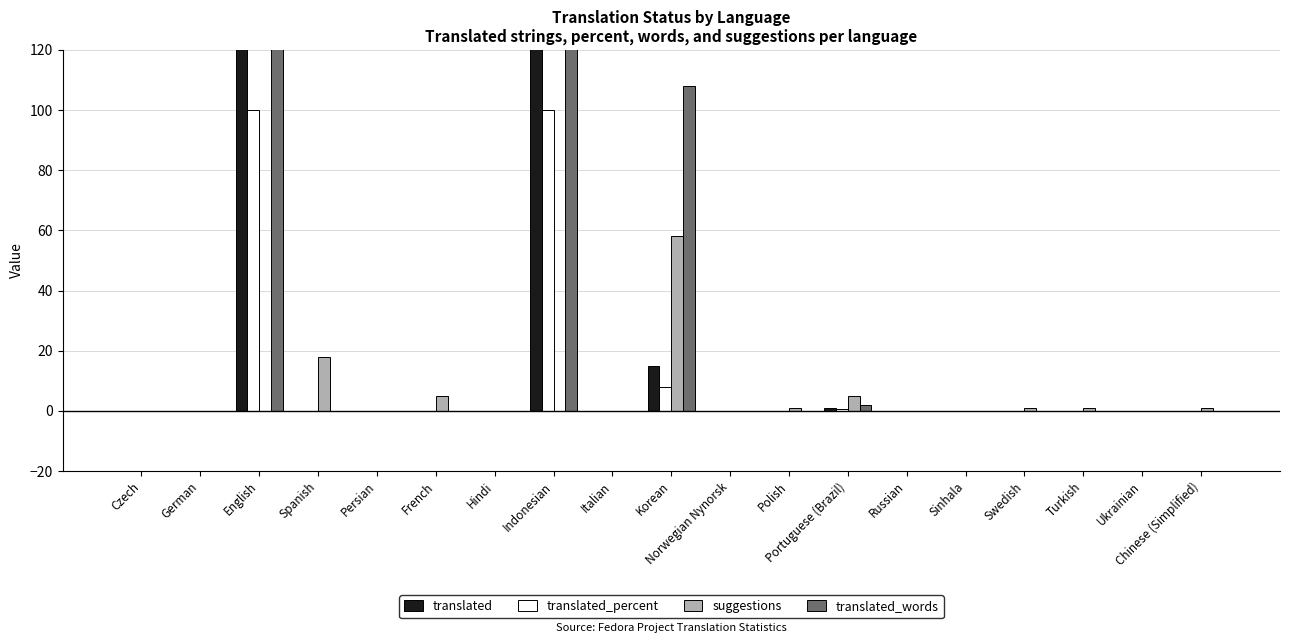

What is the label of the 12th bar from the right?

Indonesian